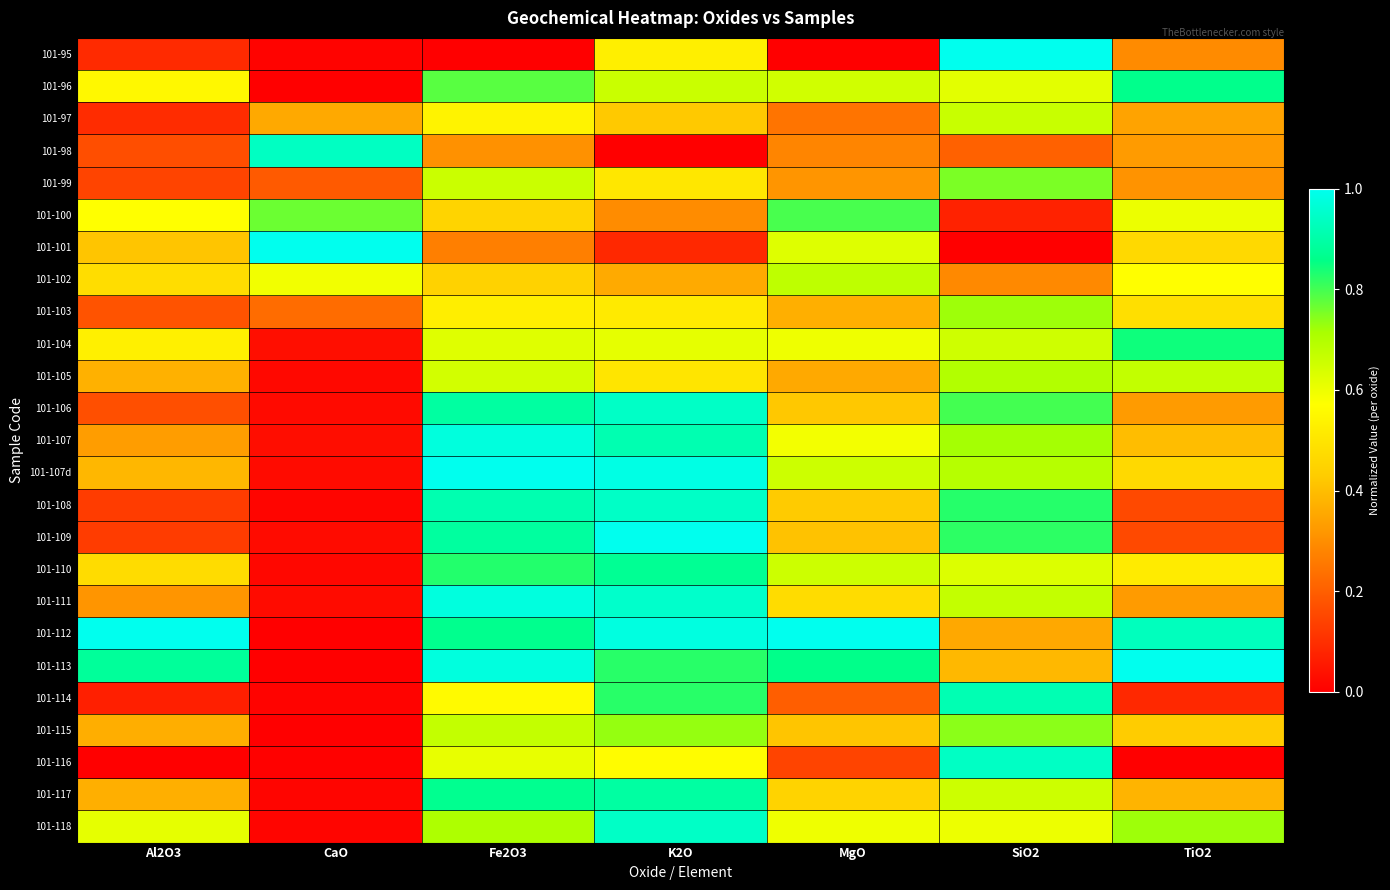

At how many categories does at least one series exceed 0?

7